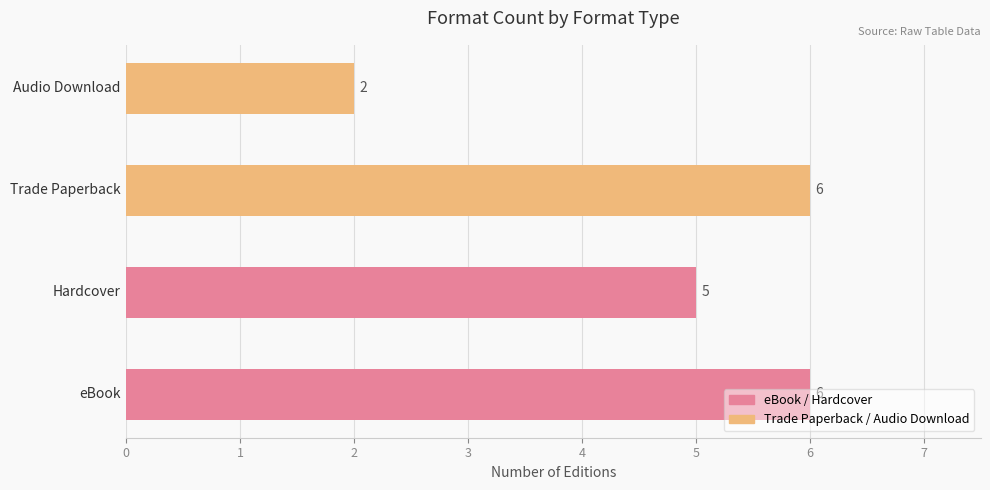

Are the bars horizontal?

Yes